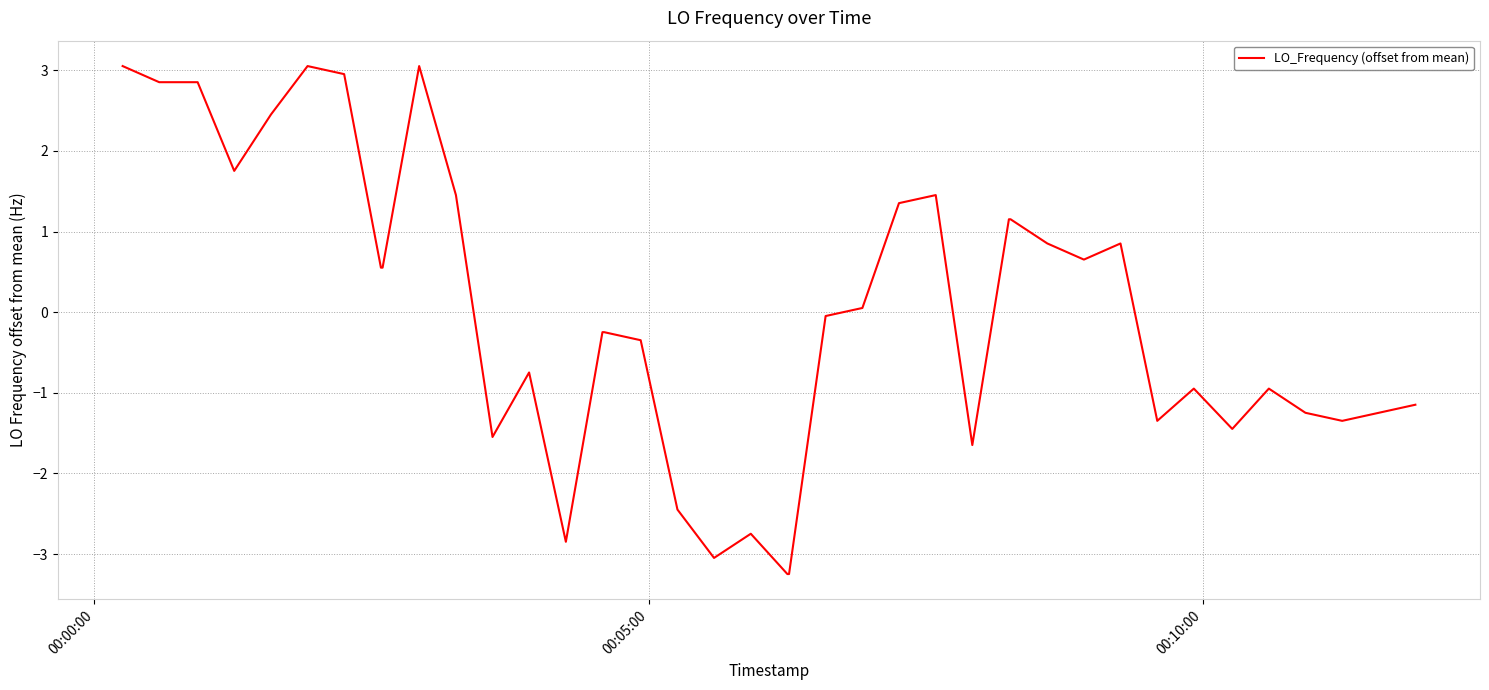

How many positive values are there?

19